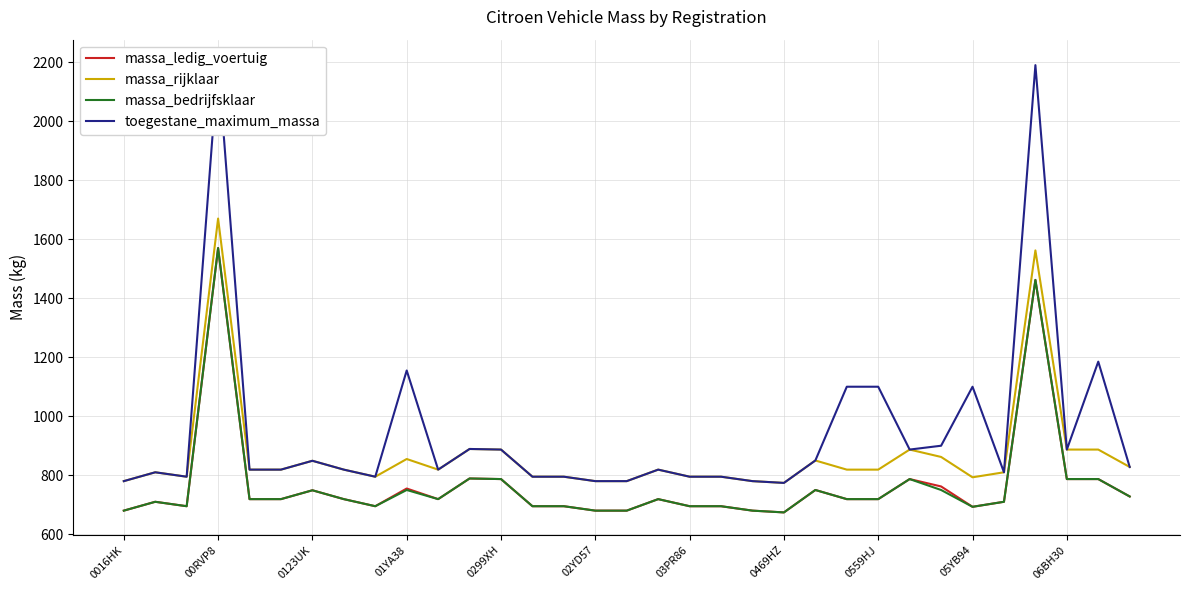

What are all the series names shown in the legend?

massa_ledig_voertuig, massa_rijklaar, massa_bedrijfsklaar, toegestane_maximum_massa